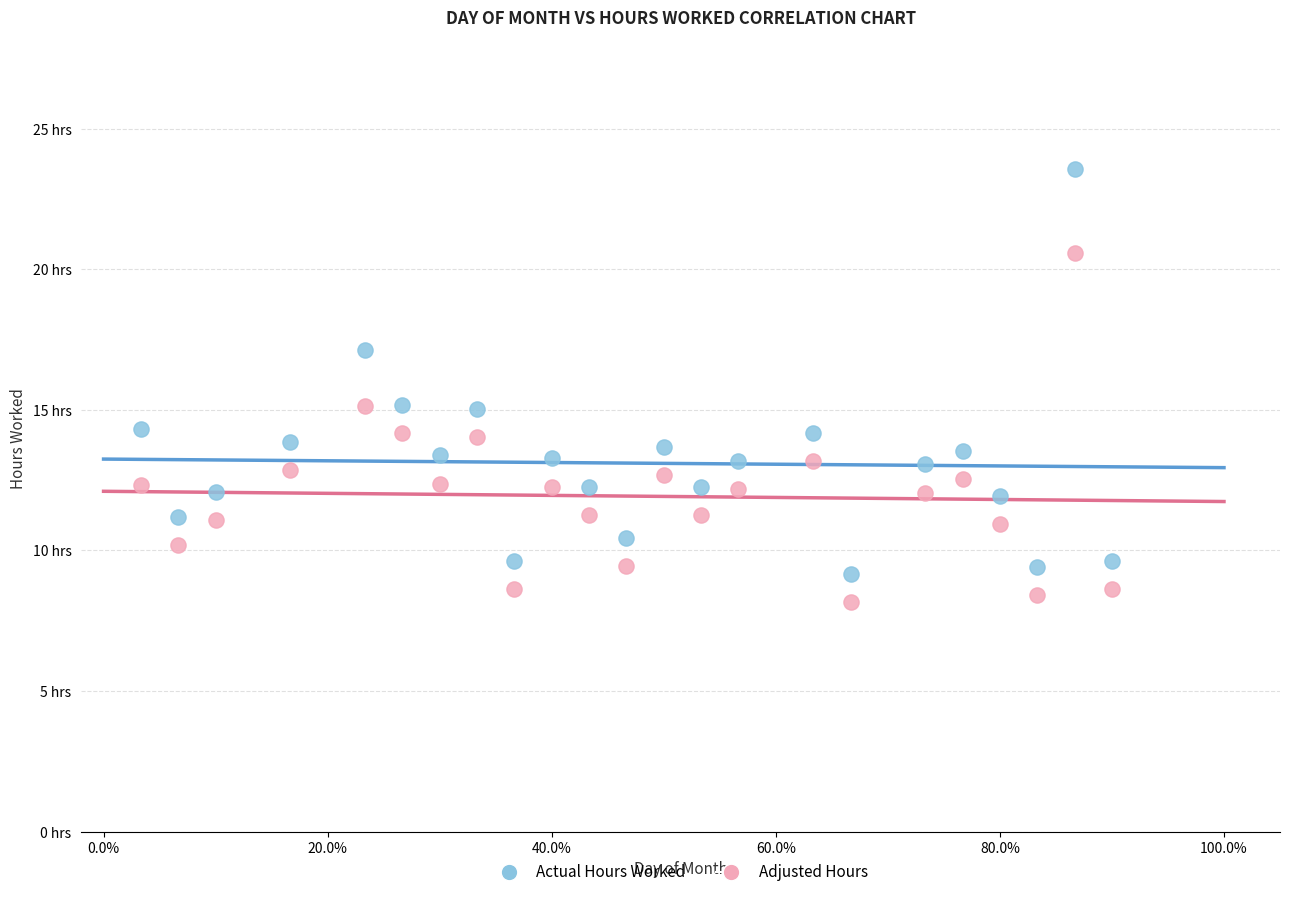

Which series has the widest spread of Y values?

Actual Hours Worked